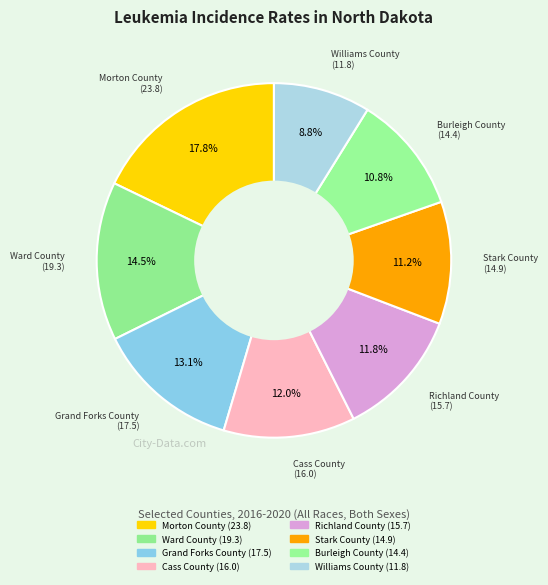

Rank the categories by value from highest to lowest.

Morton County, Ward County, Grand Forks County, Cass County, Richland County, Stark County, Burleigh County, Williams County